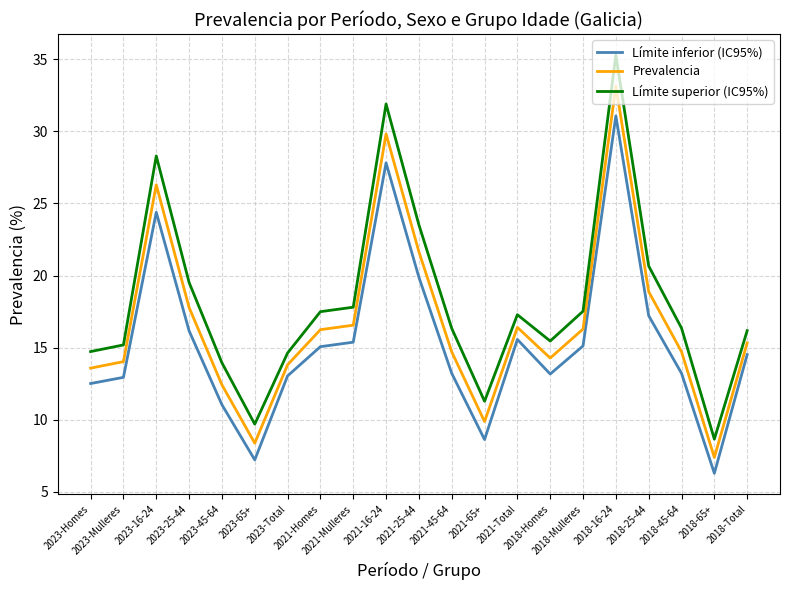

How many lines are shown in the chart?

3